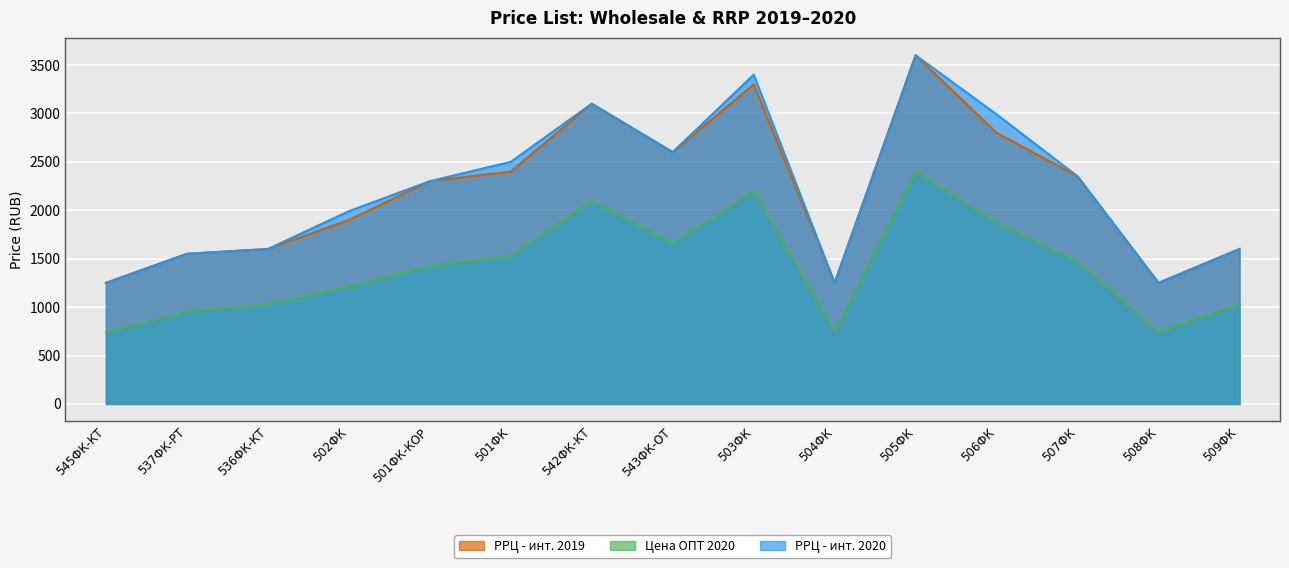

What value does the Цена ОПТ 2020 series have at 537ФК-РТ?

950